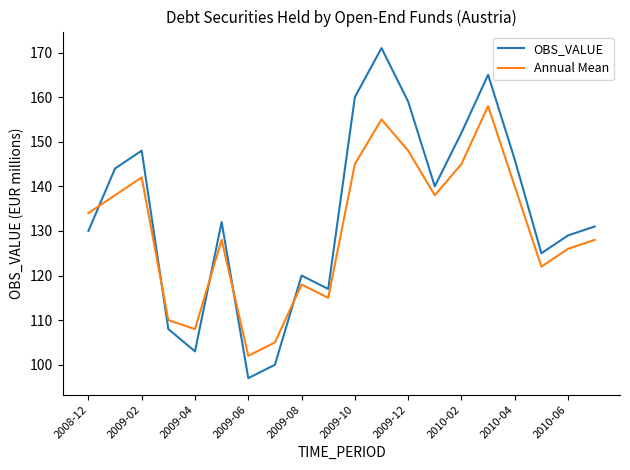

Which series has the largest total across all categories?

OBS_VALUE